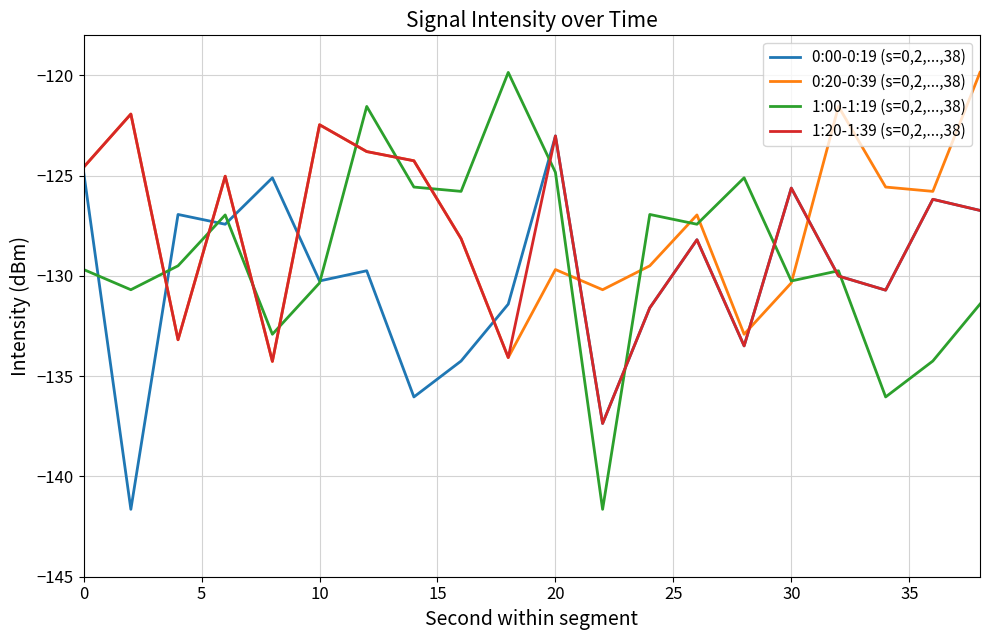

List the series in order of their overall mean, highest first.

0:20-0:39 (s=0,2,...,38), 1:20-1:39 (s=0,2,...,38), 1:00-1:19 (s=0,2,...,38), 0:00-0:19 (s=0,2,...,38)